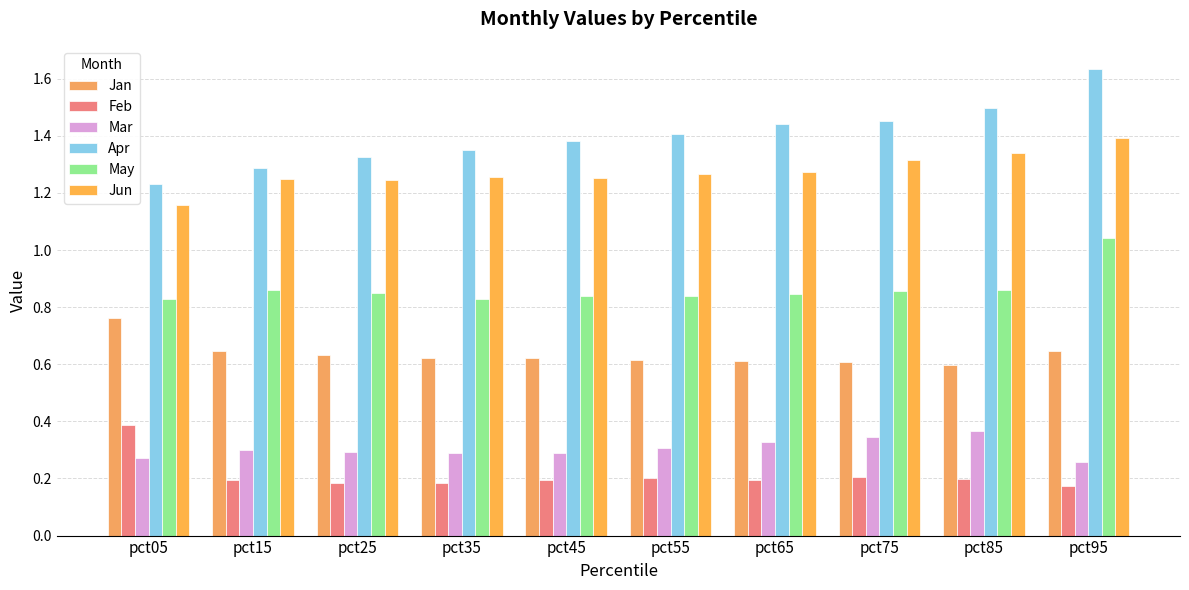

At which label is Jan closest to 0?

pct85